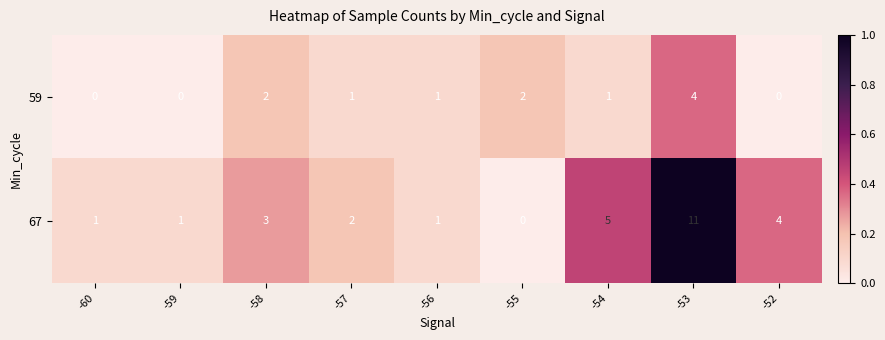

List the series in order of their overall mean, lowest first.

59, 67